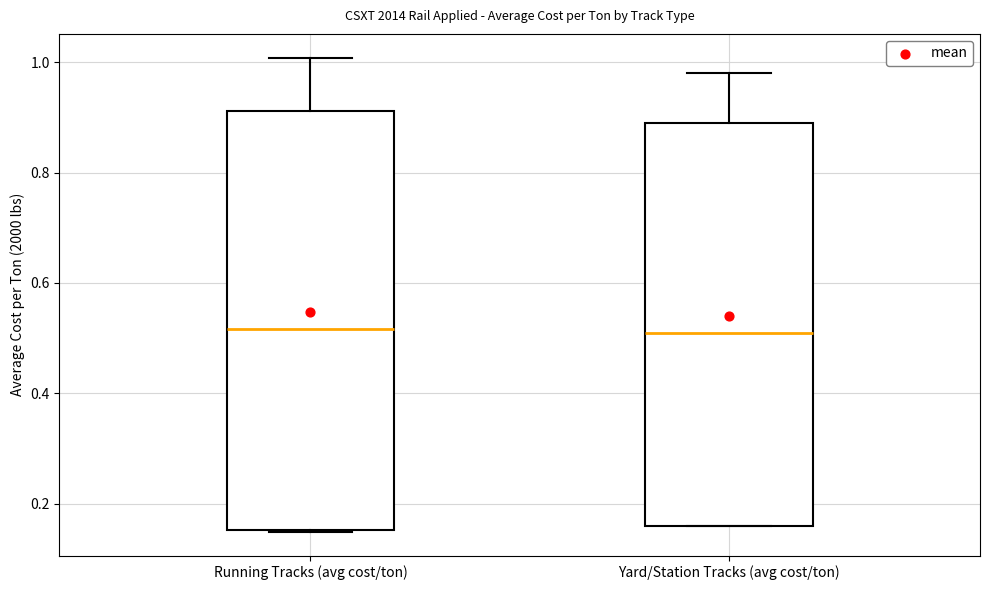

Reading left to right, read every box against the y-axis: the position of its median line, the range the box covers, and the ends of its whiskers. The values are not printed on the chart, so give them approximately, as read against the axis.

Running Tracks (avg cost/ton): median 0.52, box 0.16 to 0.92, whiskers 0.14 to 1.00
Yard/Station Tracks (avg cost/ton): median 0.52, box 0.16 to 0.90, whiskers 0.16 to 0.98